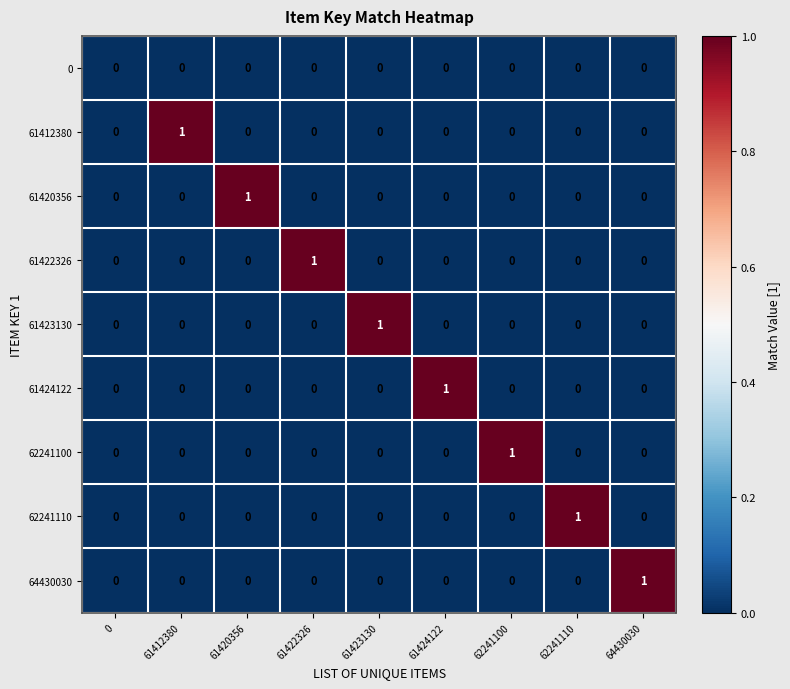

The value of 0 at 61420356 is 0. True or false?

True